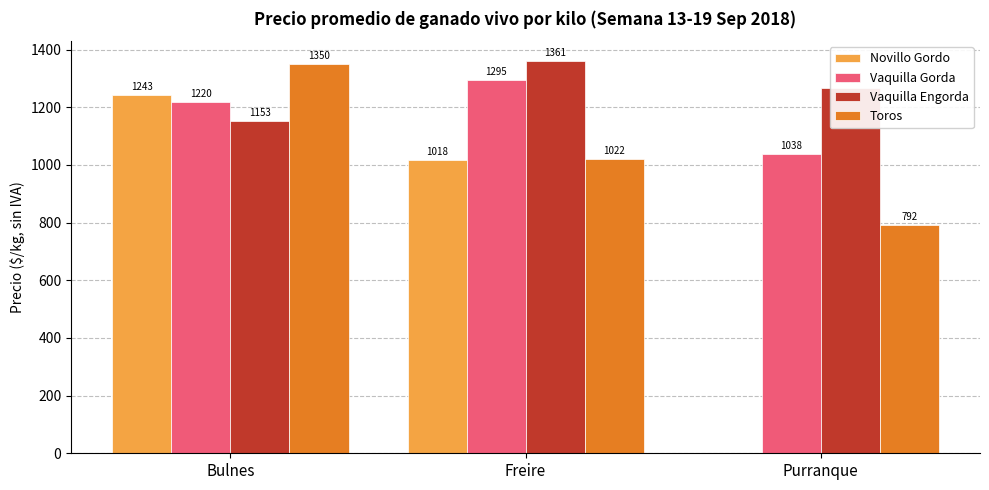

The Vaquilla Engorda series shows 1266.7 at Purranque. True or false?

True